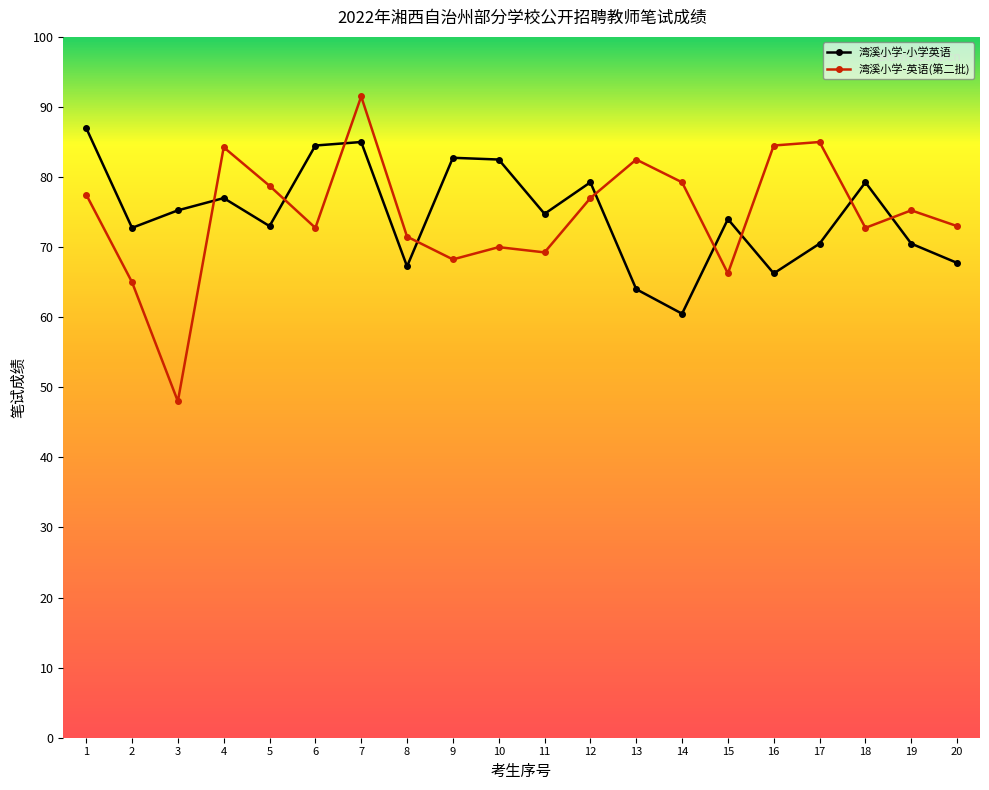

What is the maximum value for 湾溪小学-小学英语?

87.0